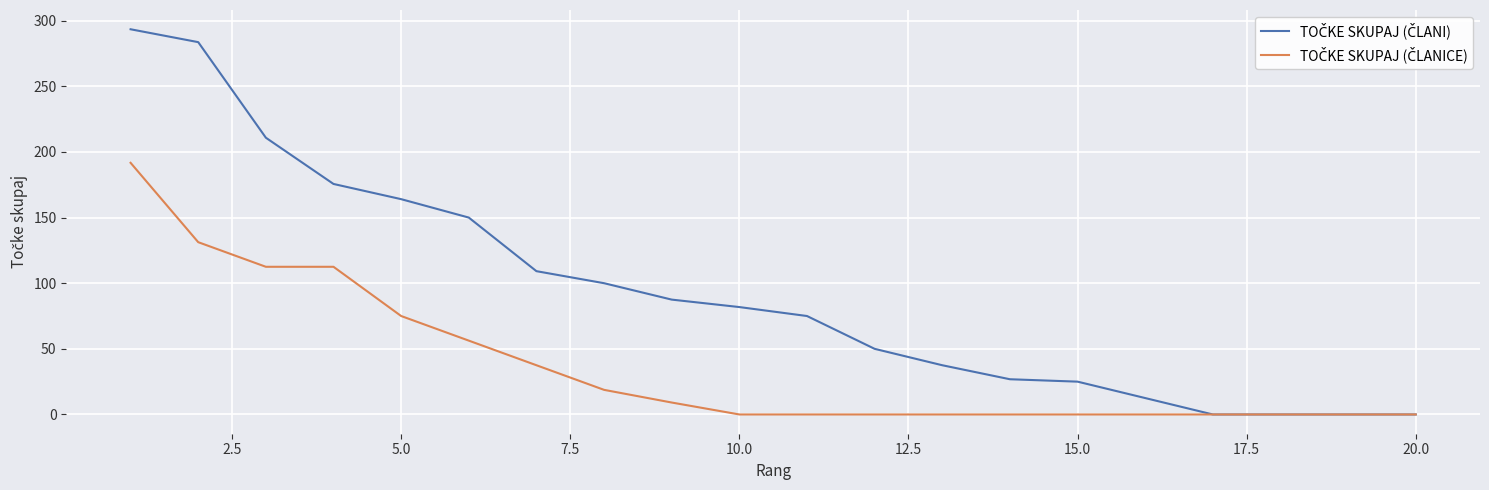

True or false: TOČKE SKUPAJ (ČLANICE) and TOČKE SKUPAJ (ČLANI) cross at least once.

False